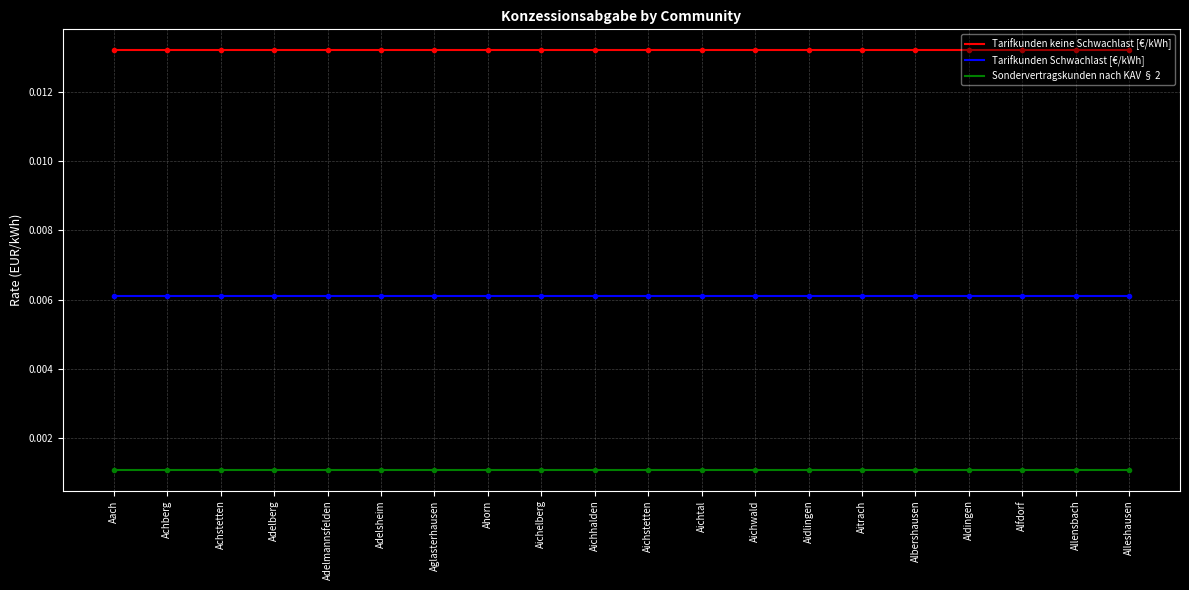

What is the label of the 5th point from the right?

Albershausen